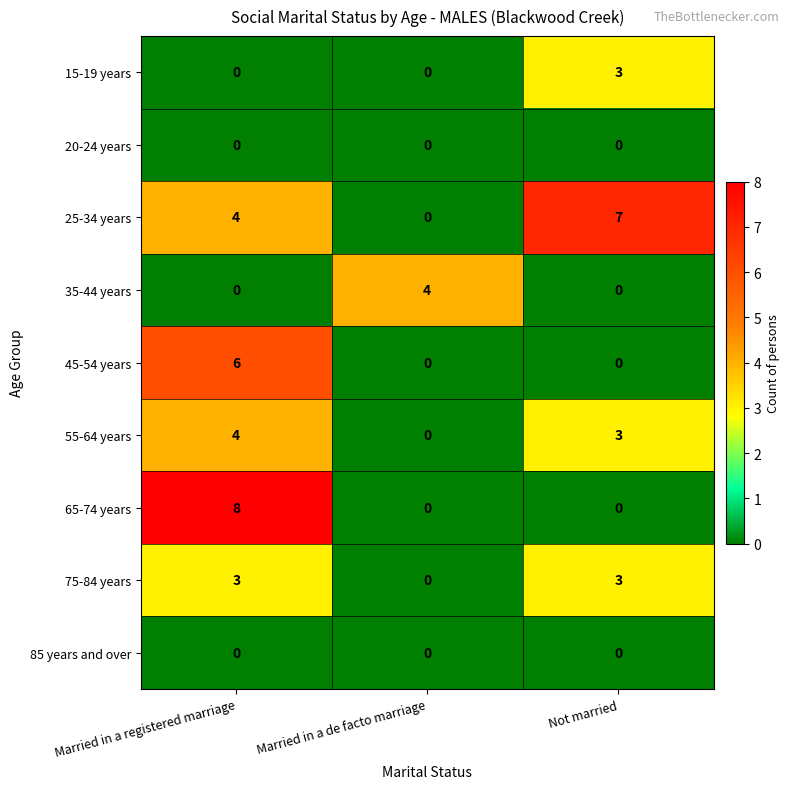

List the labels in order of 55-64 years value, smallest first.

Married in a de facto marriage, Not married, Married in a registered marriage